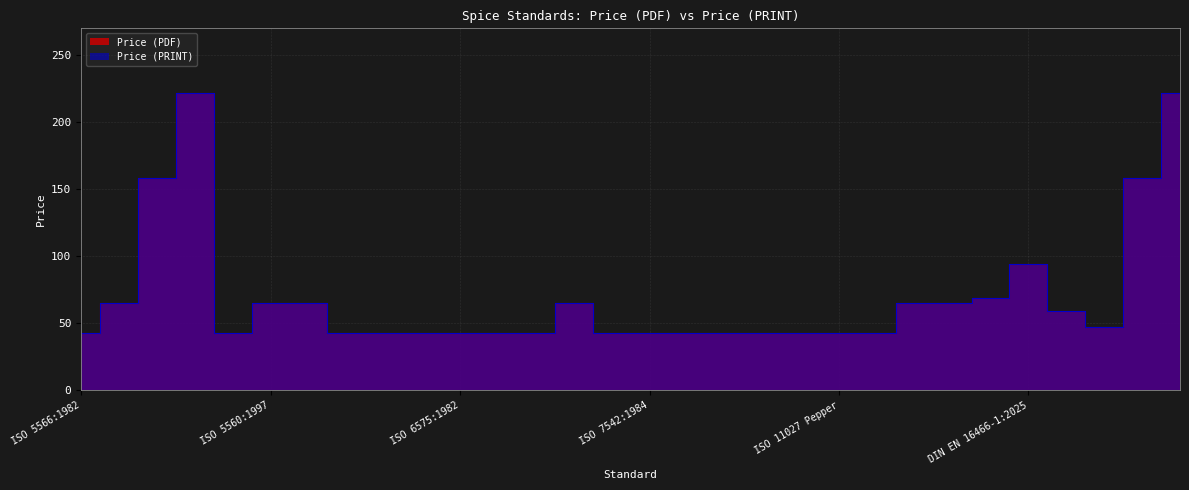

Where is the first local maximum for Price (PRINT)?

BS ISO 1003:2025 - TC